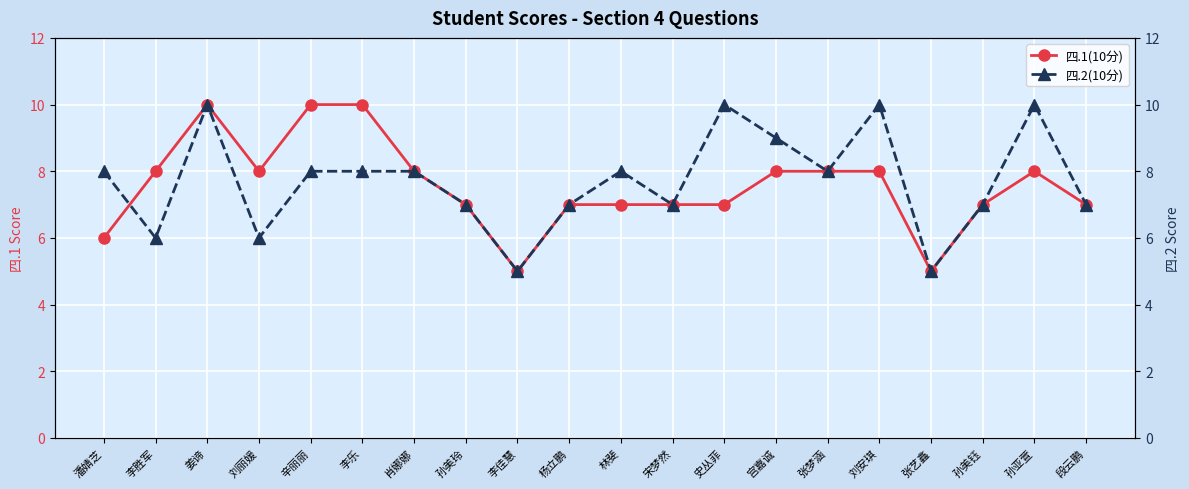

Reading left to right, list all the values displayed in this chart.

四.1(10分): 6	8	10	8	10	10	8	7	5	7	7	7	7	8	8	8	5	7	8	7
四.2(10分): 8	6	10	6	8	8	8	7	5	7	8	7	10	9	8	10	5	7	10	7